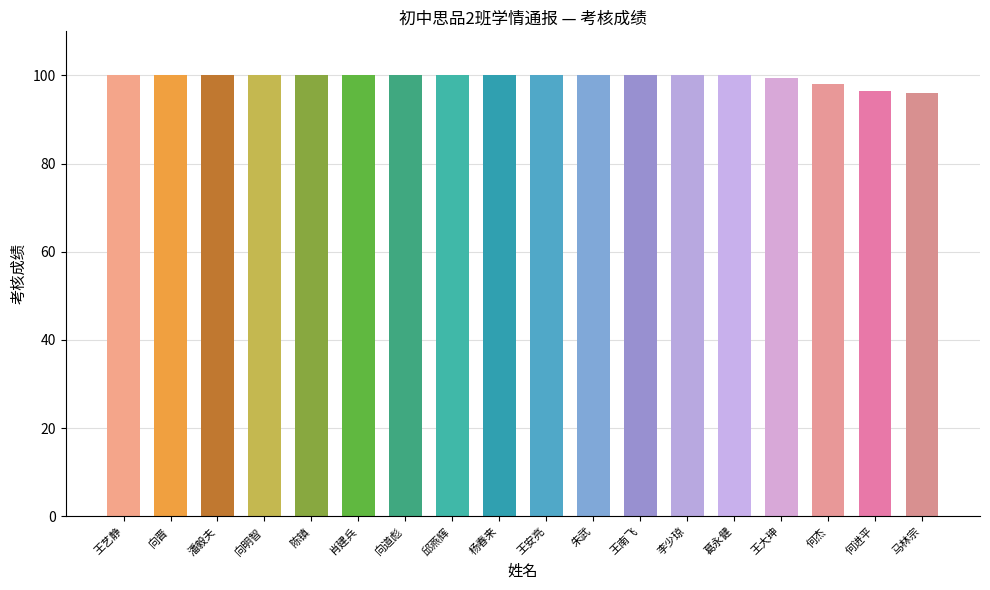

At which label is the value closest to 98?

何杰